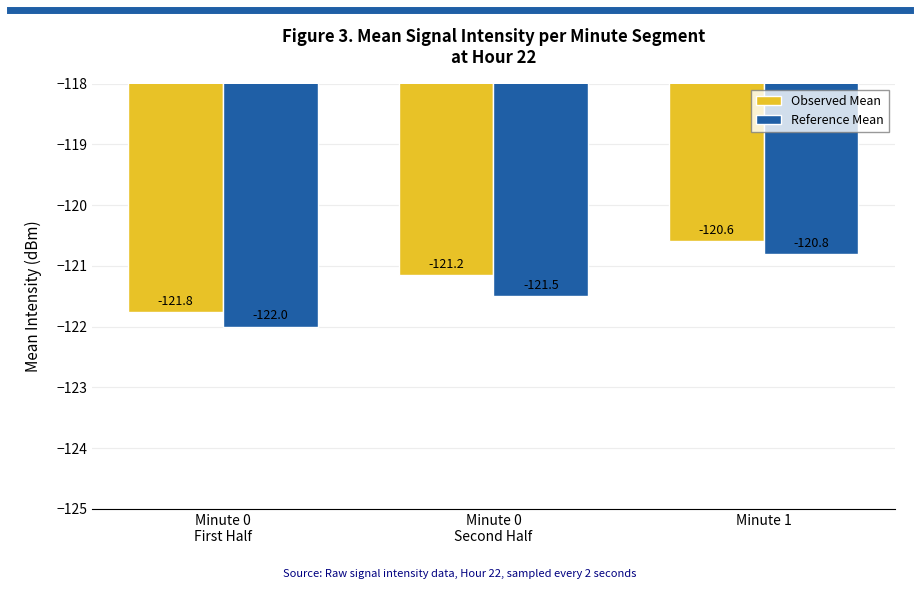

Where is Reference Mean nearest to the value -121?

Minute 1